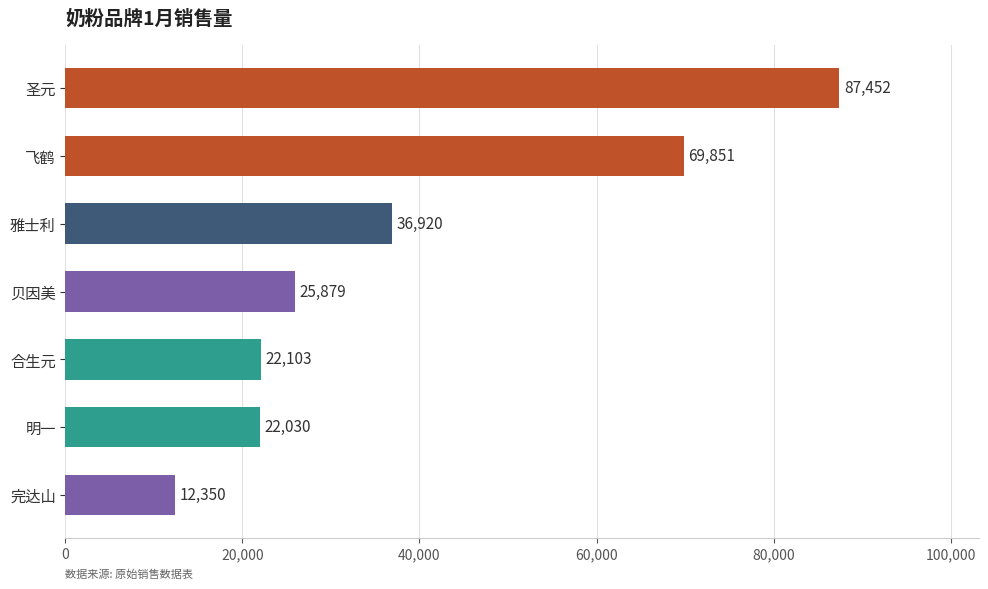

Between 飞鹤 and 完达山, which is larger?

飞鹤